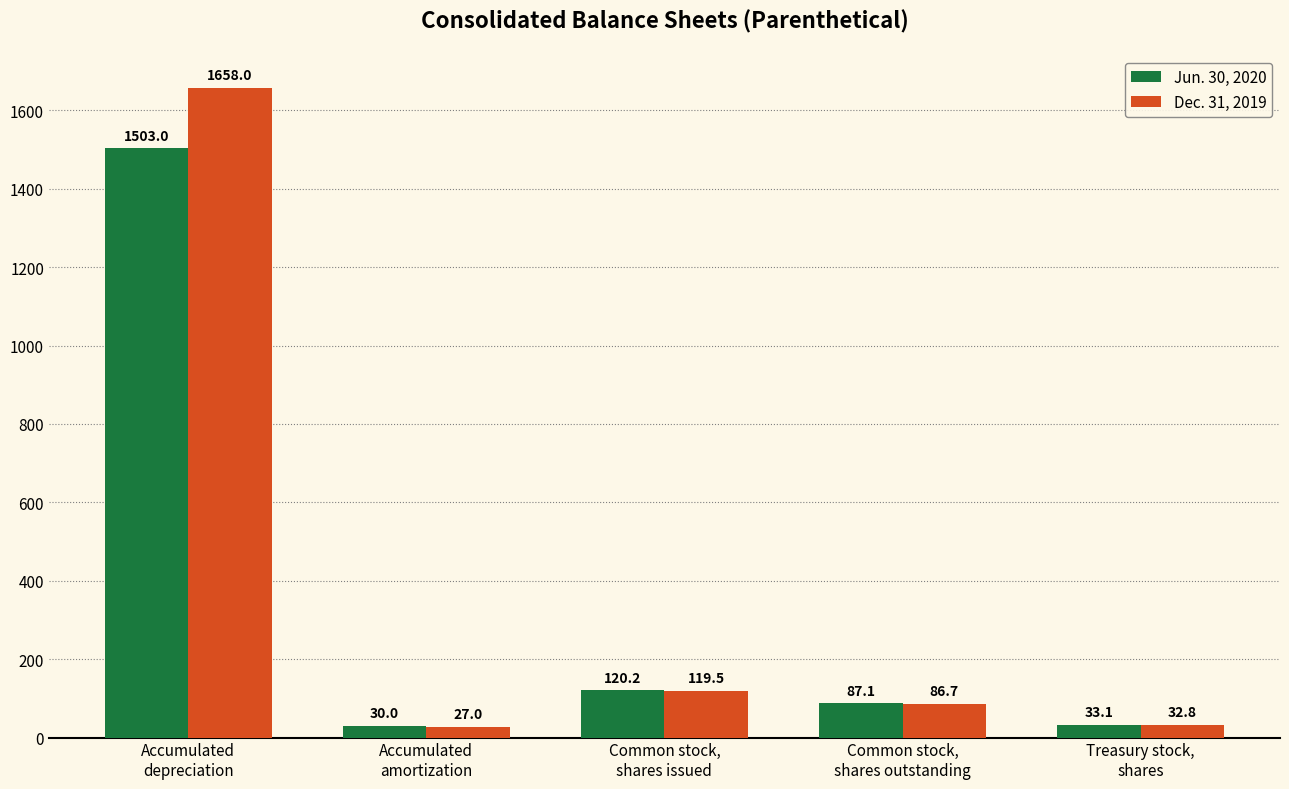

At which category is the sum across all series the highest?

Accumulated
depreciation